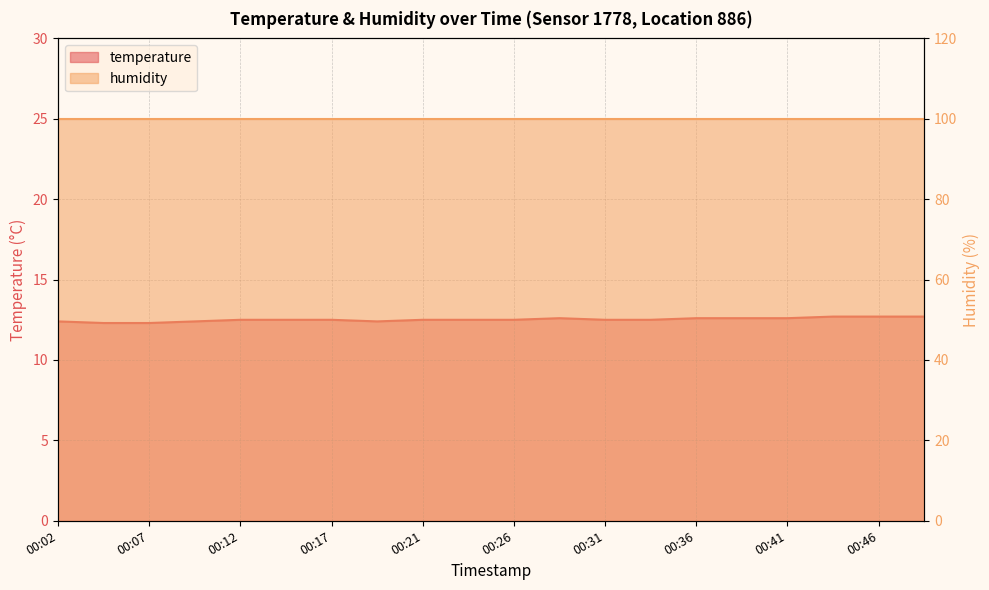

How many interior local valleys (lower than both neighbors) does the data have?

1